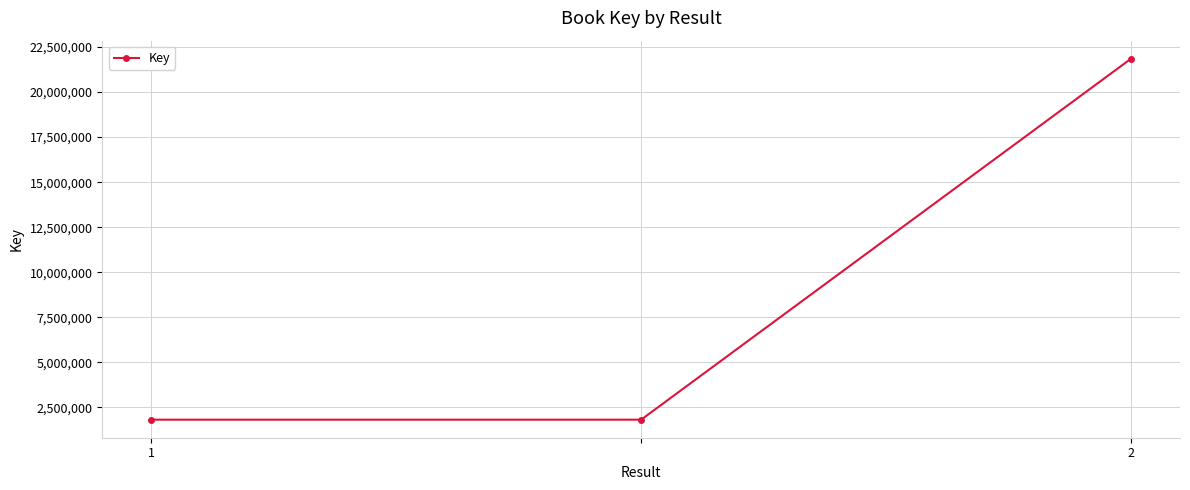

What is the value of the 2nd point from the left?

1823787